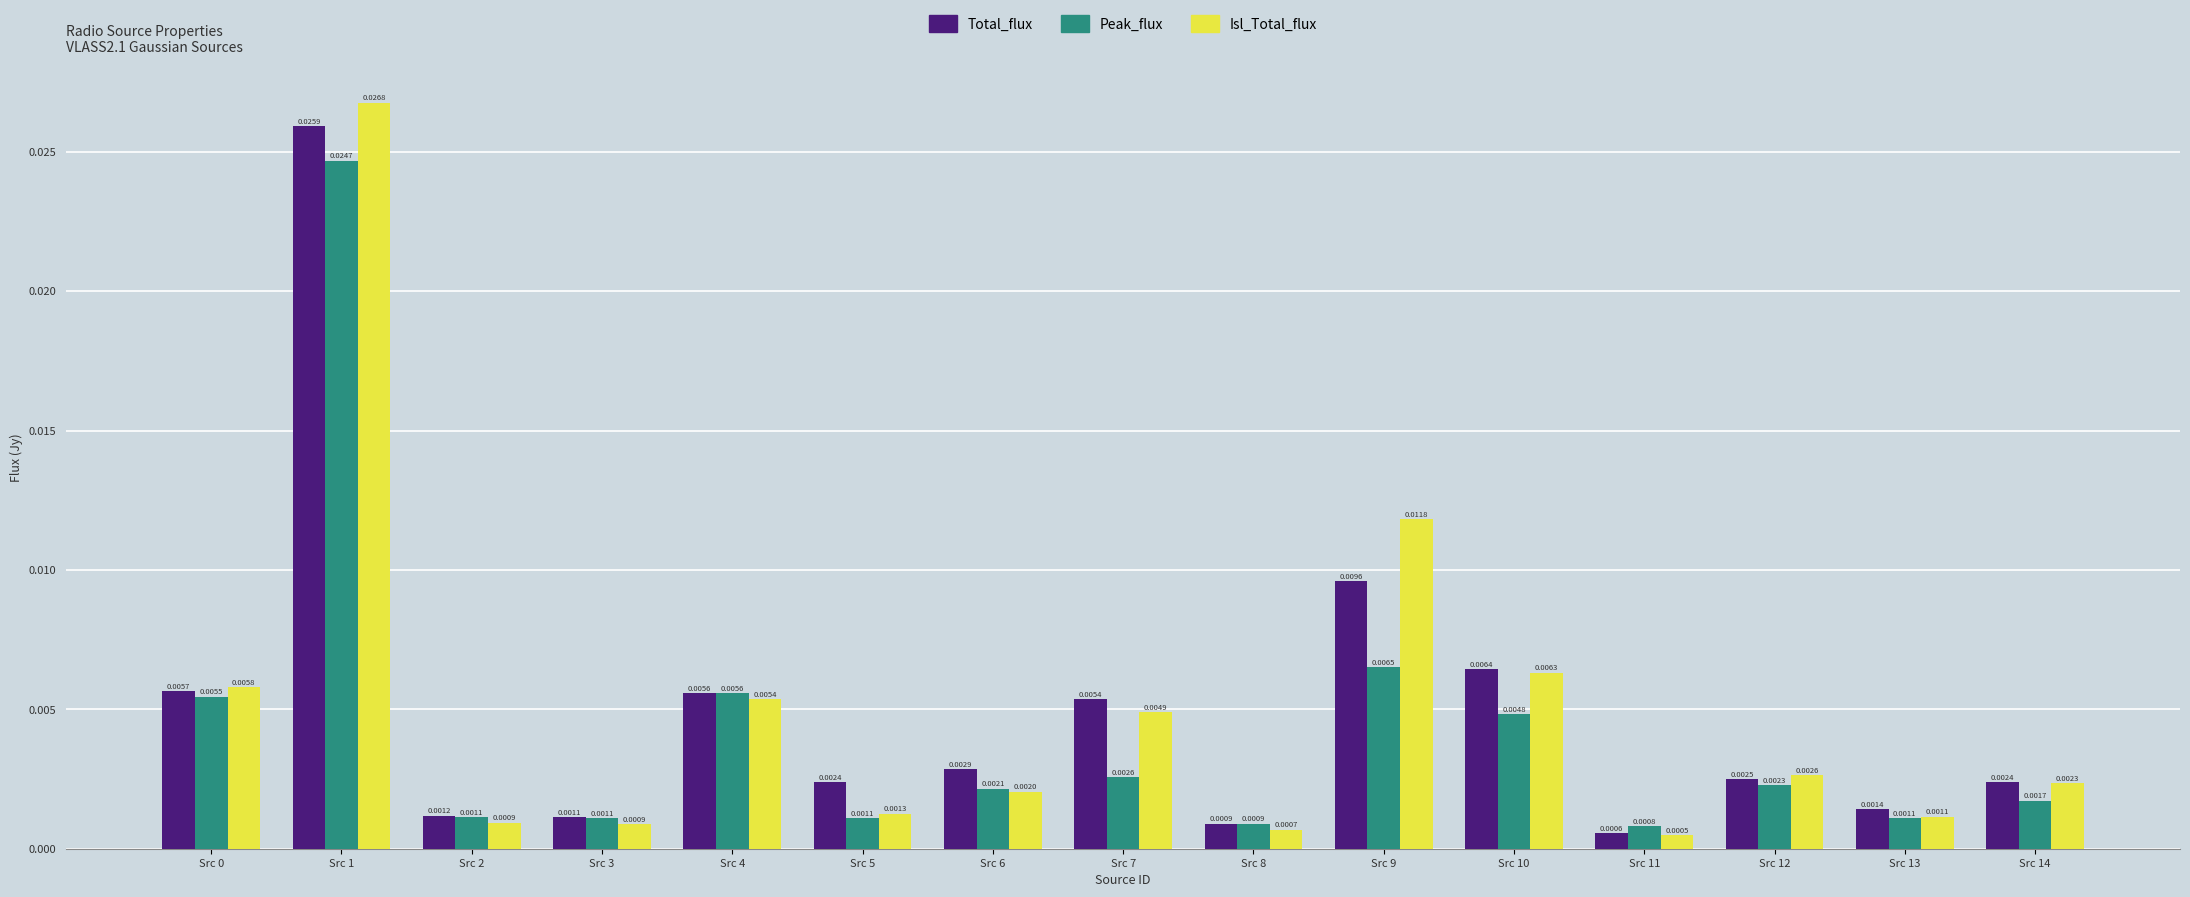

Which series has the widest spread of values?

Isl_Total_flux